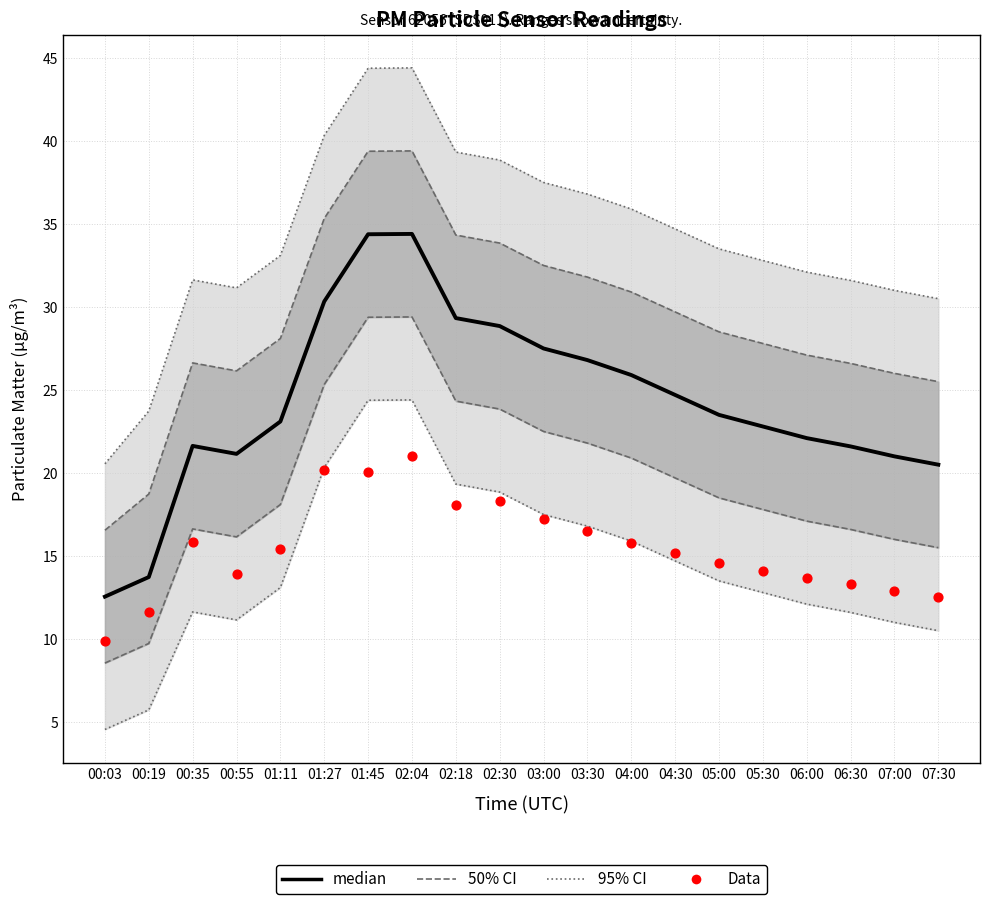

At which category is the sum across all series the highest?

02:04